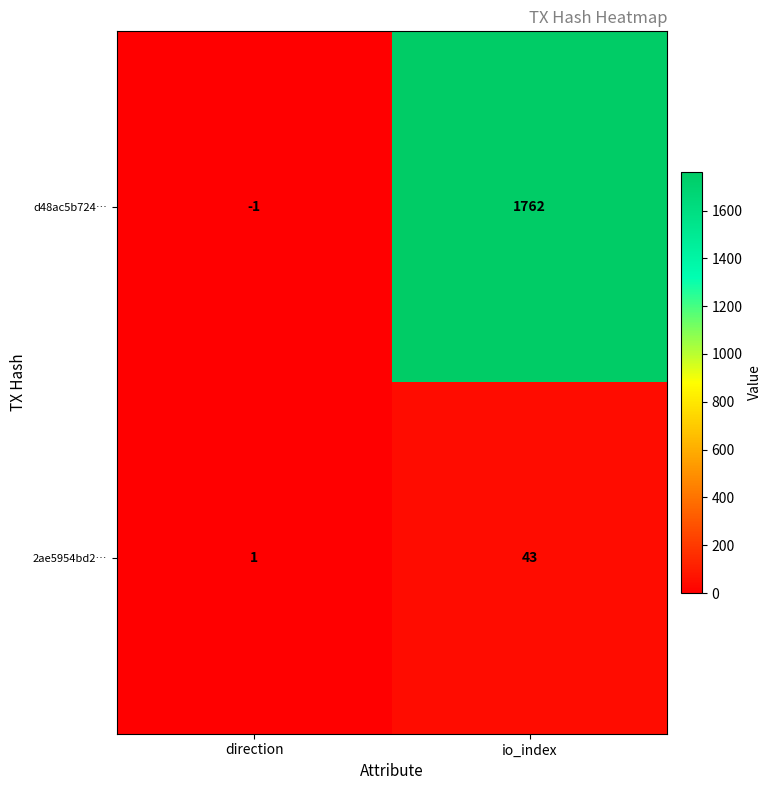

List the series in order of their overall mean, highest first.

d48ac5b724…, 2ae5954bd2…